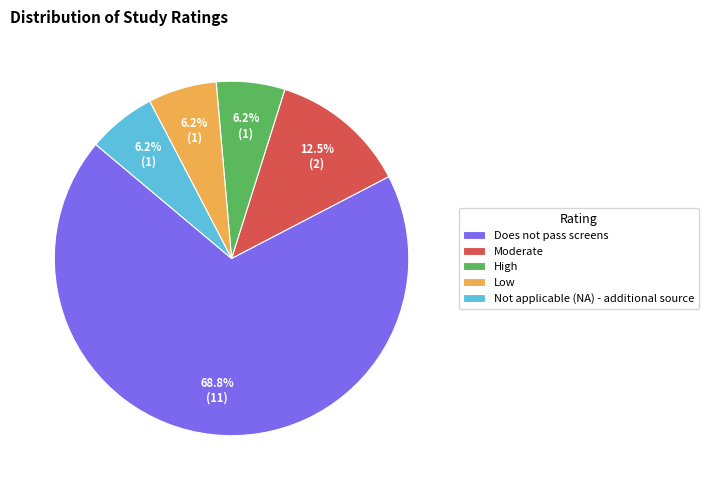

Does any single category account for the majority?

Yes